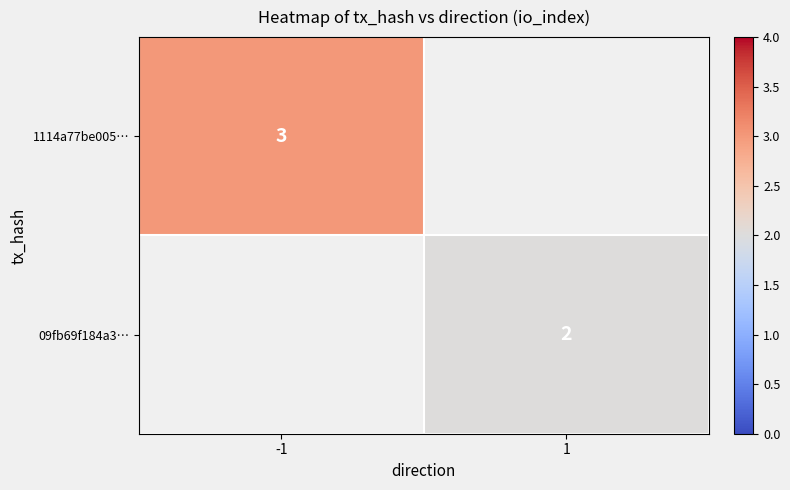

Is the value of 09fb69f184a3… at 1 greater than the value of 1114a77be005… at -1?

No